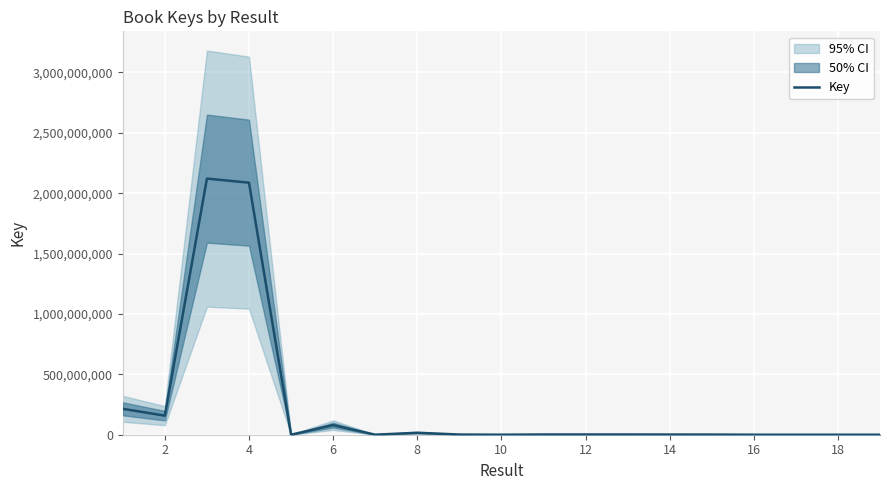

How many interior local valleys (lower than both neighbors) does the data have?

5